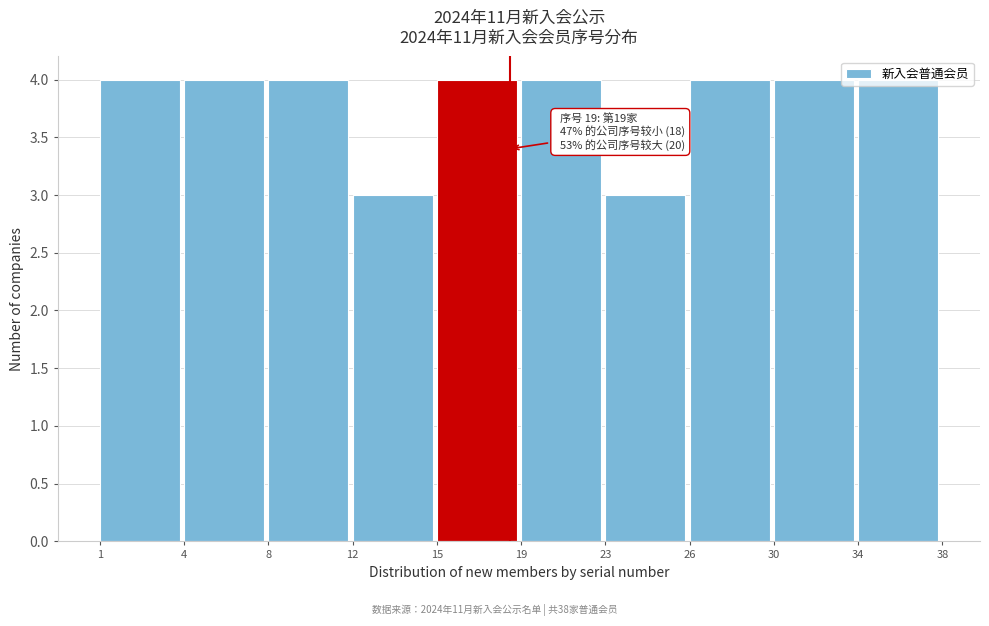

Read the value at 19.

4